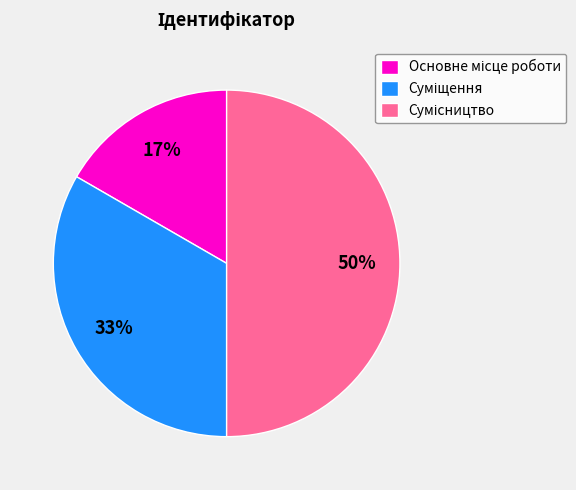

To the nearest percent, what is the difference between the largest and smallest slice percentages?

33%